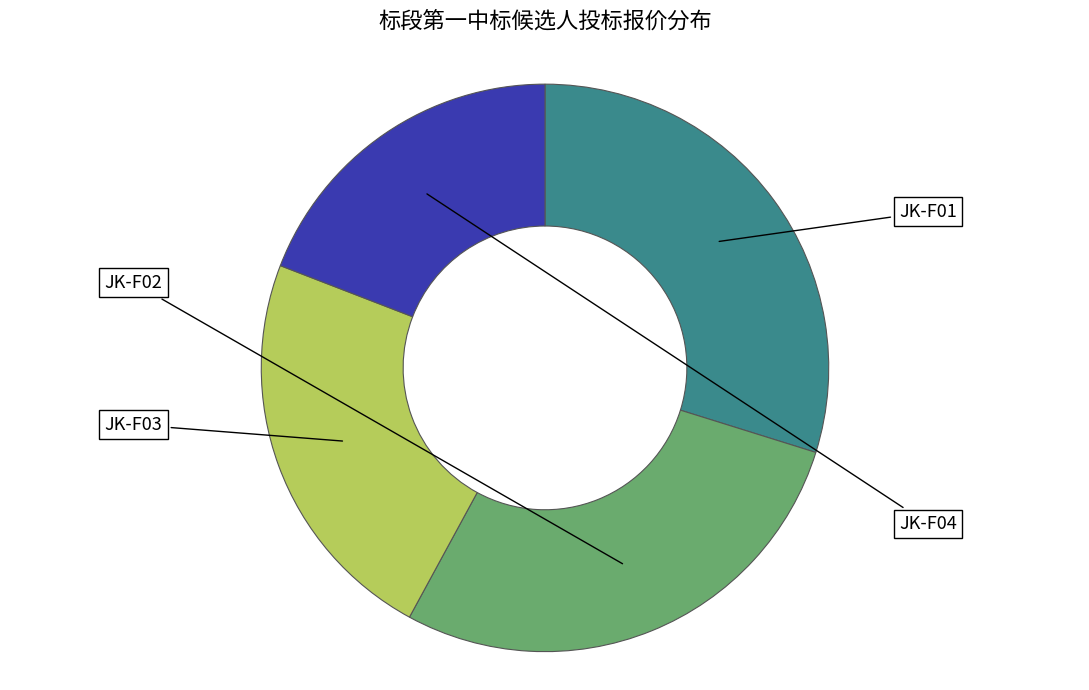

Is there a majority slice in this chart?

No